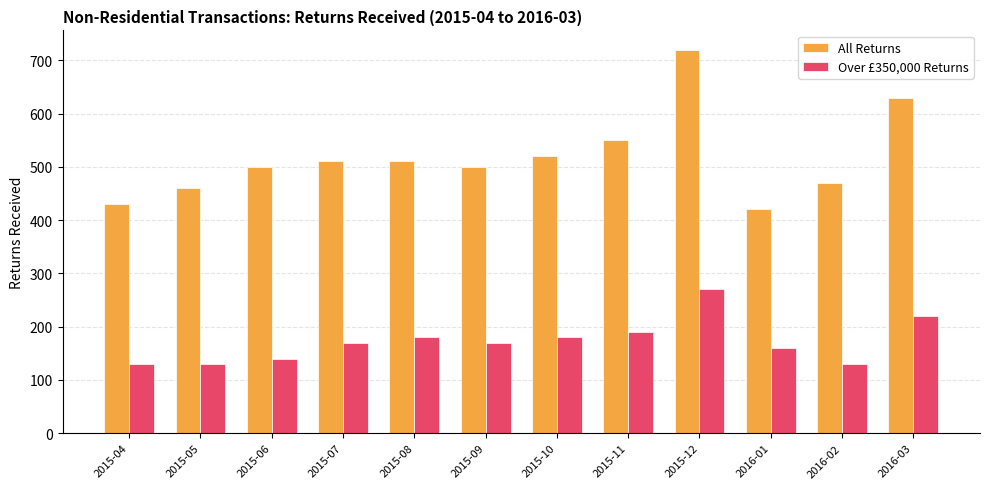

What is the label of the 11th bar from the left?

2016-02